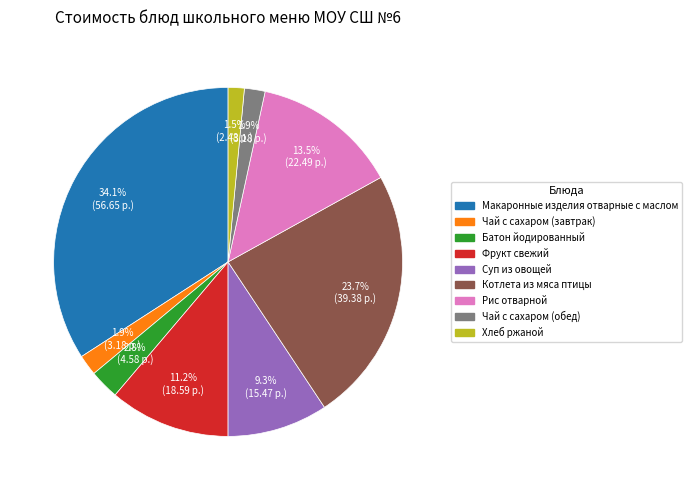

Which slice is the largest?

Макаронные изделия отварные с маслом